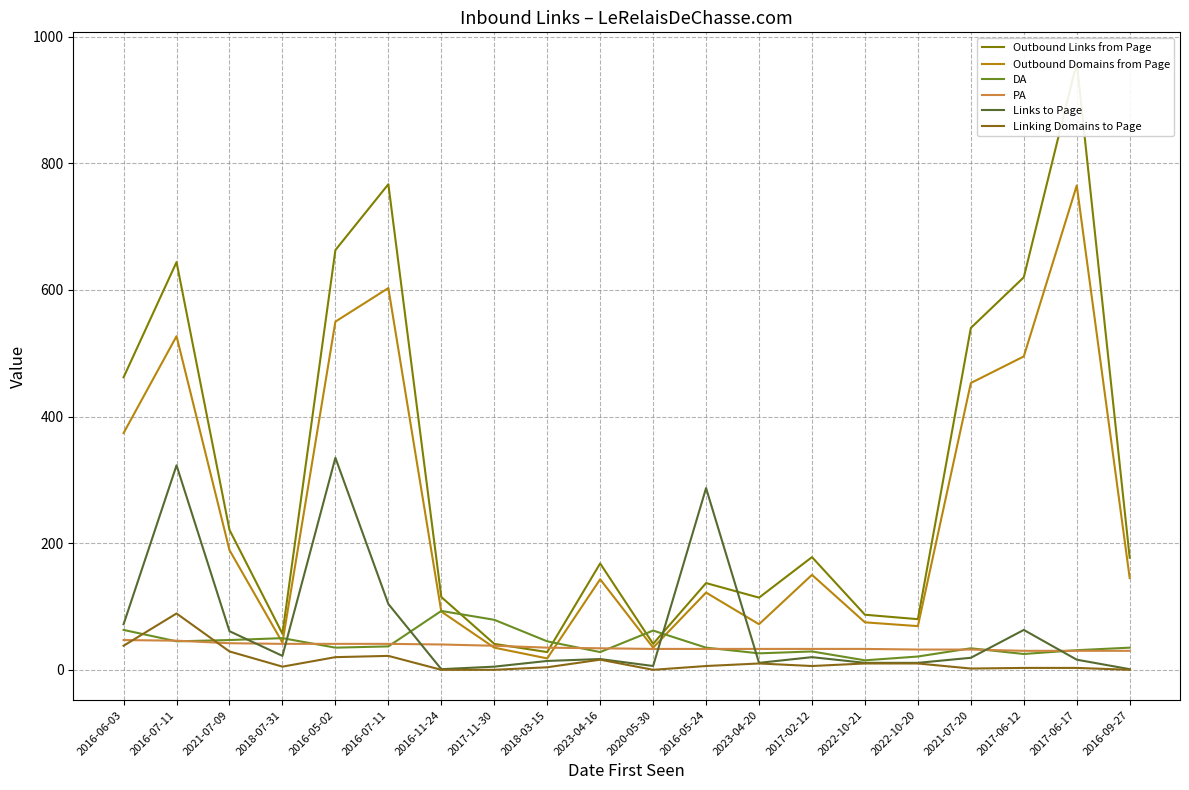

In DA, how many points are higher than both neighbors (excluding endpoints)?

5